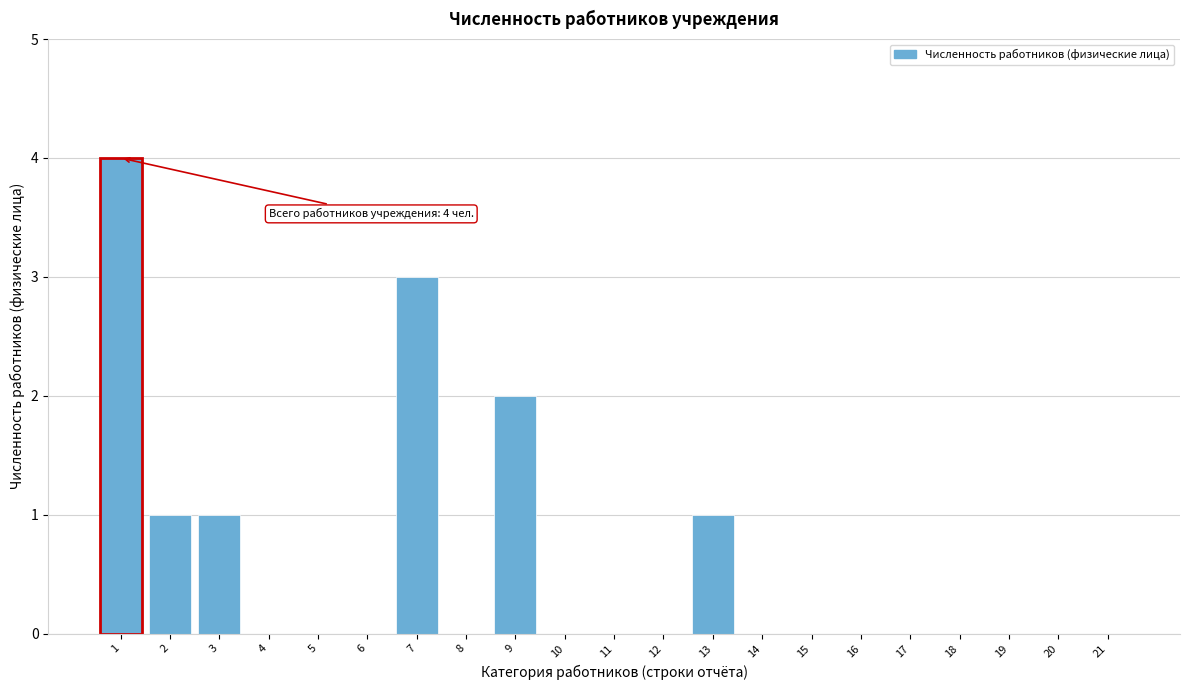

Reading right to left, transcribe all the data shown in this chart.

21=0	20=0	19=0	18=0	17=0	16=0	15=0	14=0	13=1	12=0	11=0	10=0	9=2	8=0	7=3	6=0	5=0	4=0	3=1	2=1	1=4